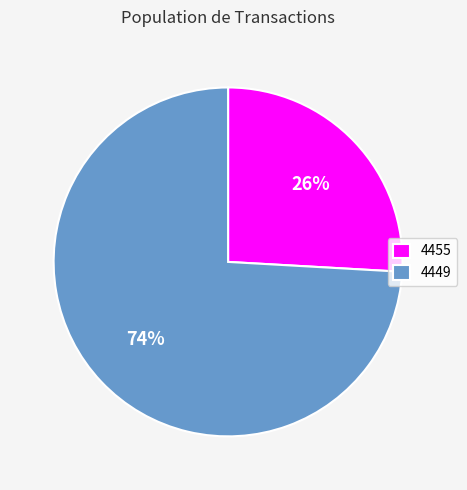

Which has a higher value, 4449 or 4455?

4449